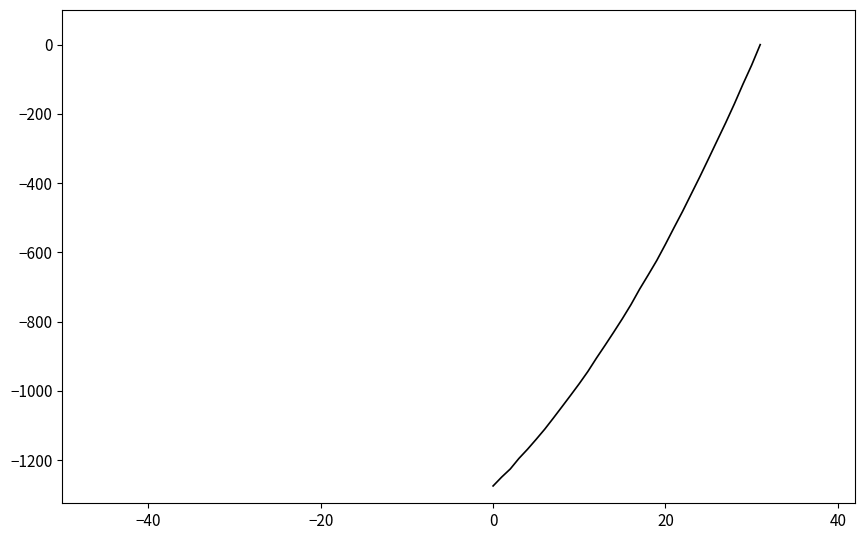

How many negative values are there?

31